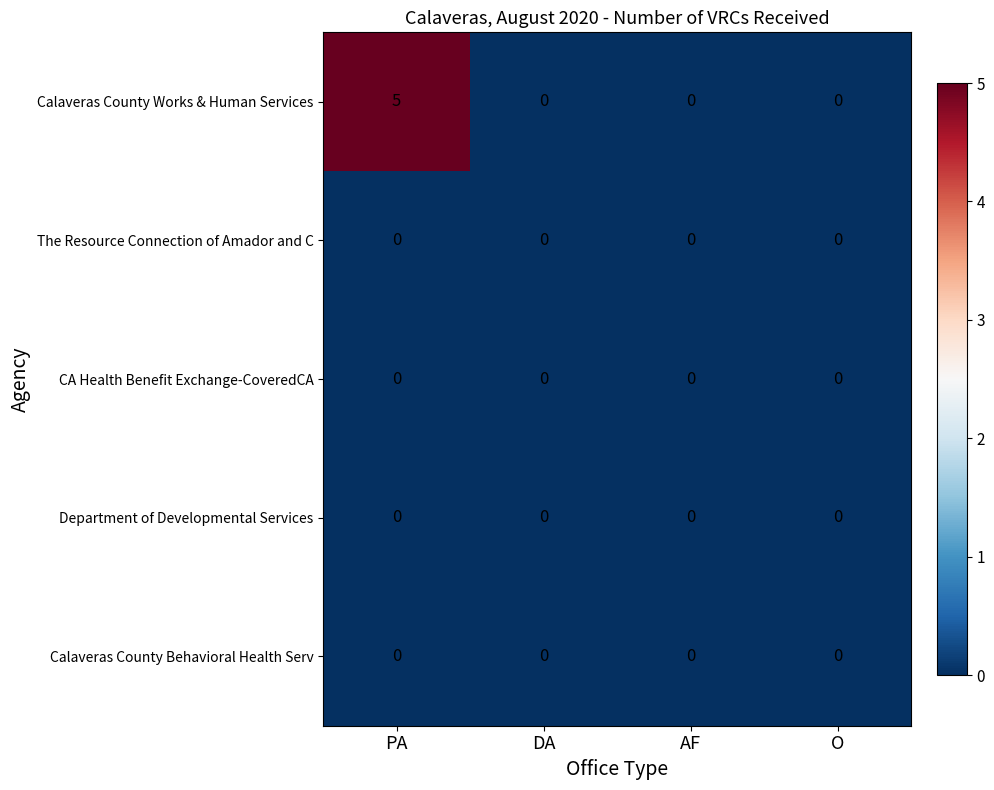

At which category does the chart reach its peak across all series?

PA